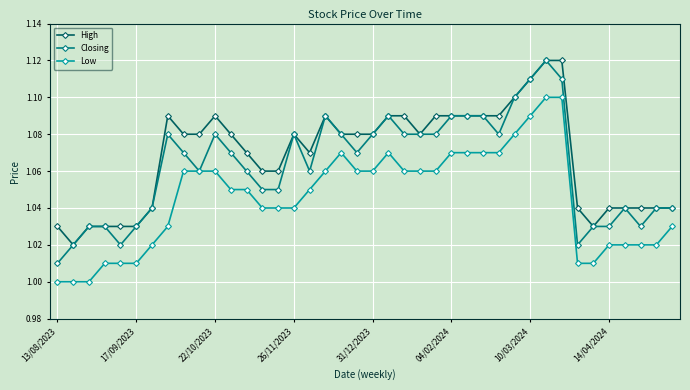

True or false: Closing has more than 1 interior local peaks.

True